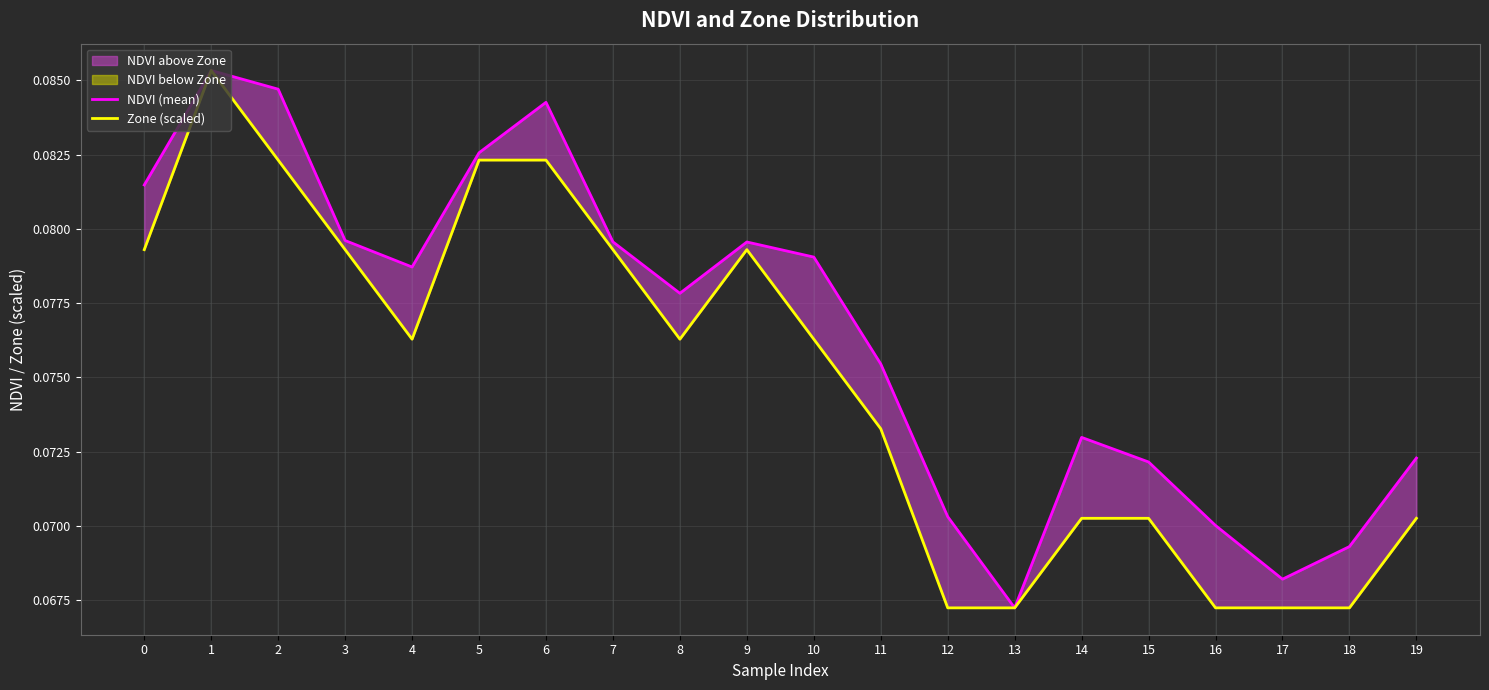

Is the value of Zone (scaled) at 2 greater than the value of NDVI (mean) at 9?

Yes